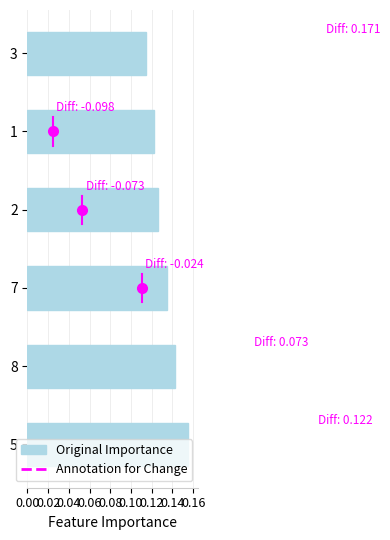

Count the number of categories in the chart.

6